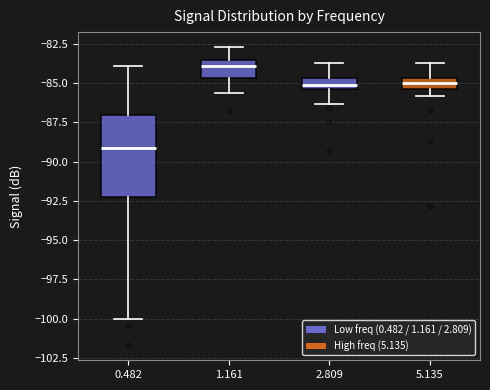

Reading left to right, transcribe this box plot: for each box, give where its median line is, the range the box spans, and where its two whiskers end, as read against the y-axis. The values are not printed on the chart, so give them approximately, as read against the axis.

0.482: median -89.0, box -92.0 to -87.0, whiskers -100.0 to -84.0
1.161: median -84.0, box -84.5 to -83.5, whiskers -85.5 to -82.5
2.809: median -85.0, box -85.5 to -84.5, whiskers -86.5 to -83.5
5.135: median -85.0, box -85.5 to -84.5, whiskers -86.0 to -83.5